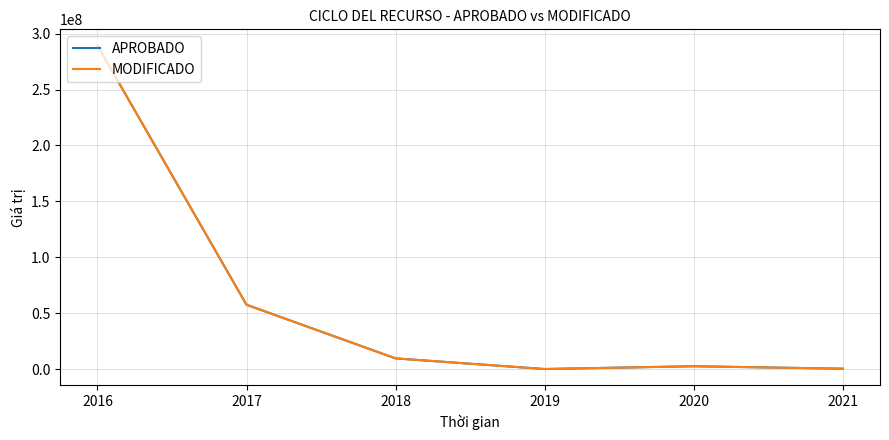

How many lines are shown in the chart?

2